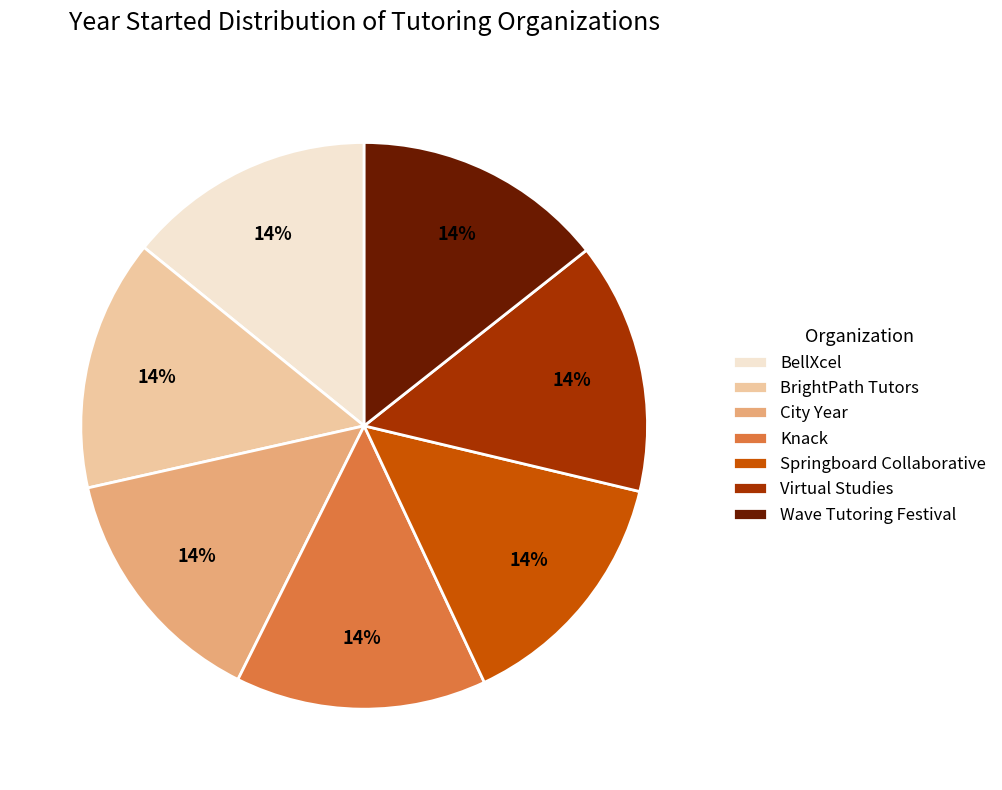

Does Knack account for over 50% of the chart?

No